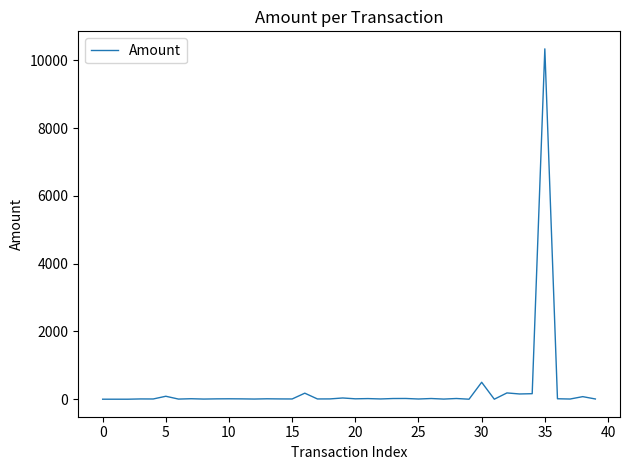

What is the difference between the maximum and minimum values?

10342.0